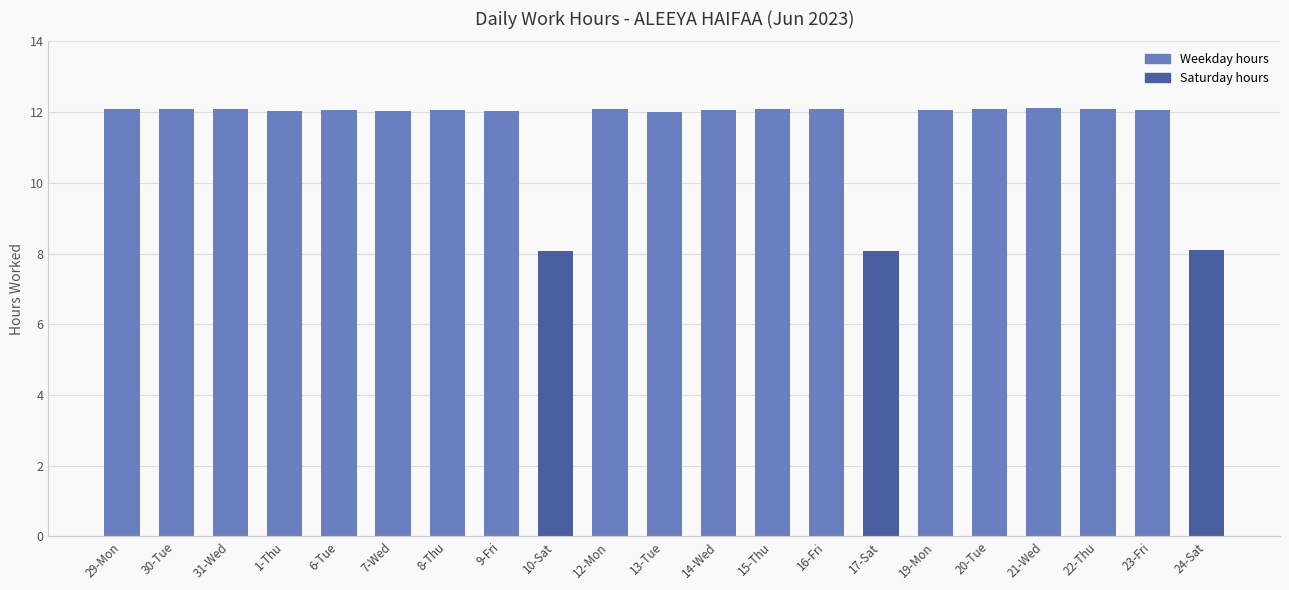

Between 24-Sat and 8-Thu, which is larger?

8-Thu